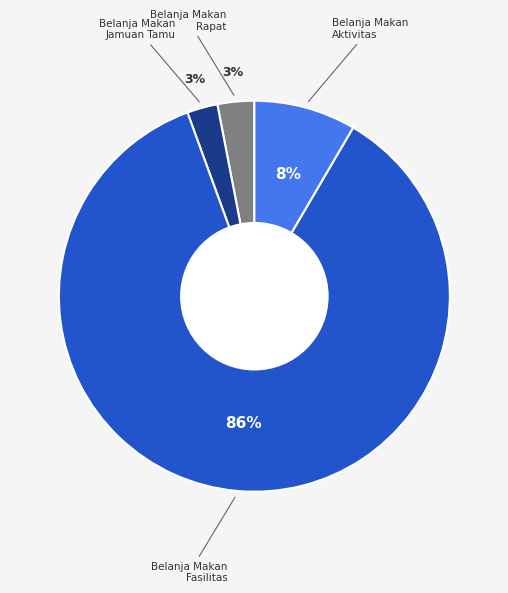

To the nearest percent, what is the difference between the largest and smallest slice percentages?

83%